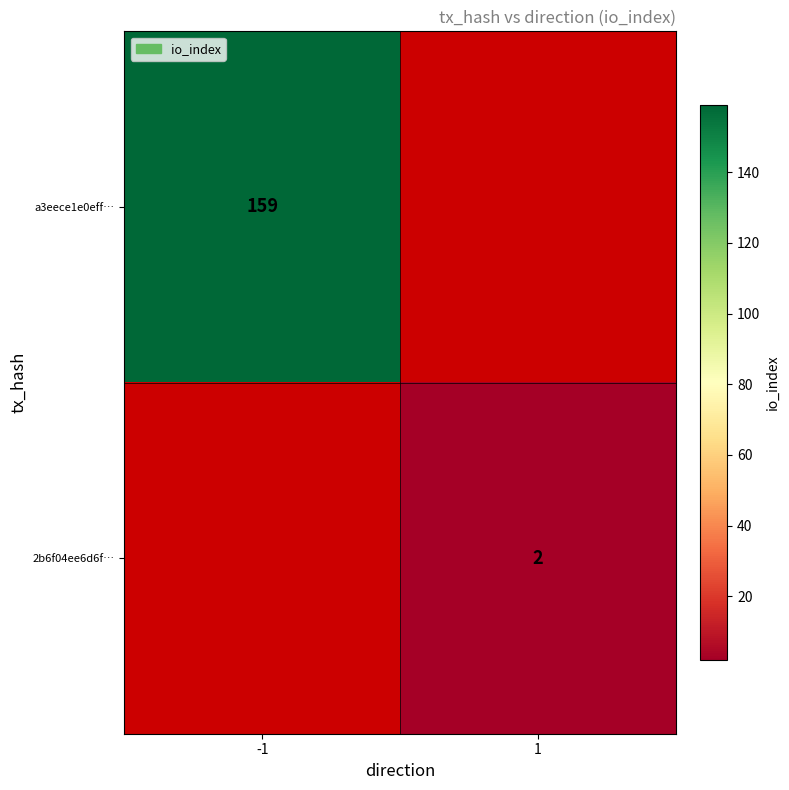

Count the number of categories in the chart.

2